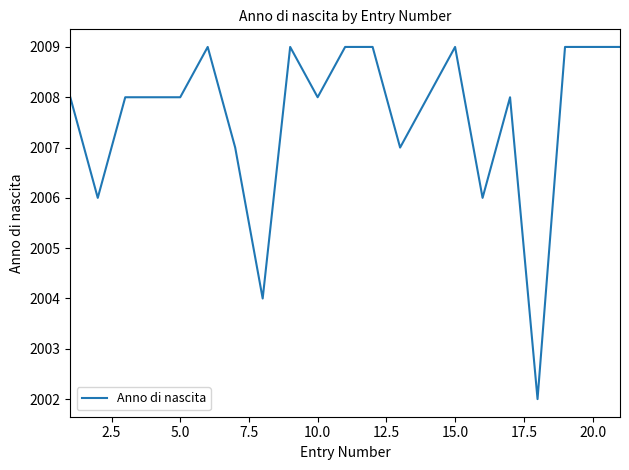

What is the difference between the maximum and minimum values?

7